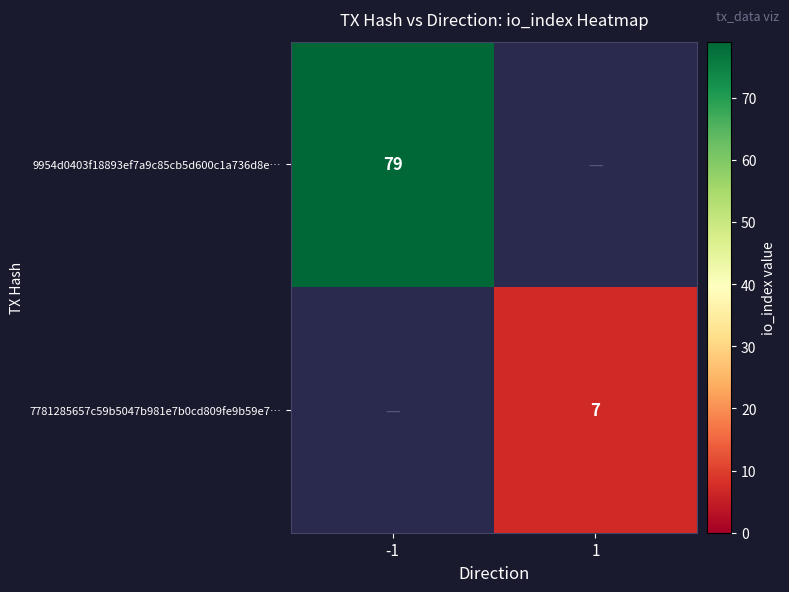

True or false: 7781285657c59b5047b981e7b0cd809fe9b59e7… has a value of 4 at 1.

False